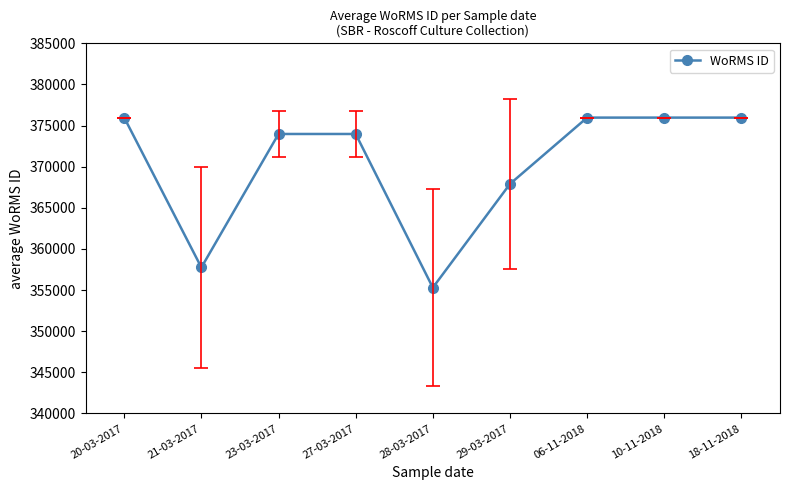

Reading left to right, extract all data points from this chart.

20-03-2017=375971.0	21-03-2017=357752.5	23-03-2017=373981.0	27-03-2017=373981.0	28-03-2017=355301.6	29-03-2017=367907.8	06-11-2018=375971.0	10-11-2018=375971.0	18-11-2018=375971.0